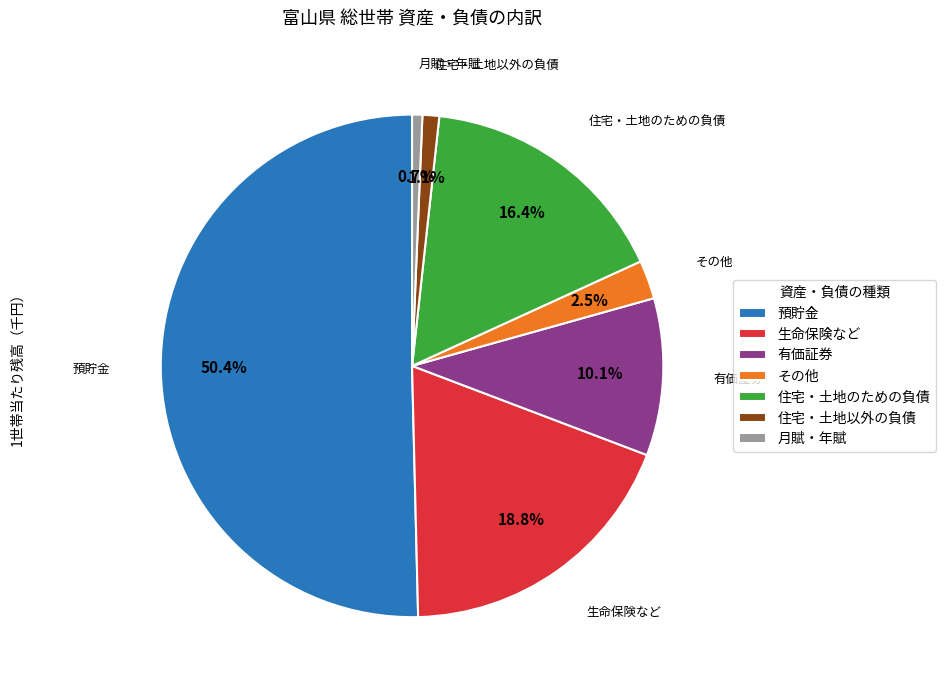

Does 住宅・土地以外の負債 represent more than half of the total?

No